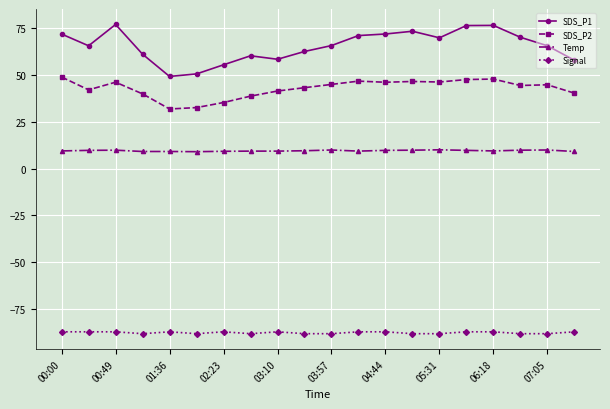

What is the value of the SDS_P2 point at the 16th from the left?

47.5